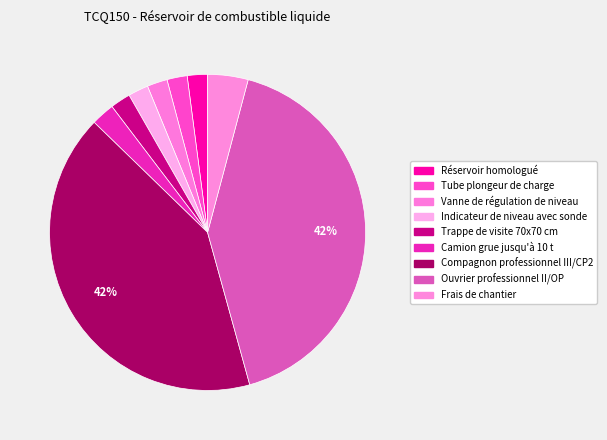

Which slice is the largest?

Compagnon professionnel III/CP2